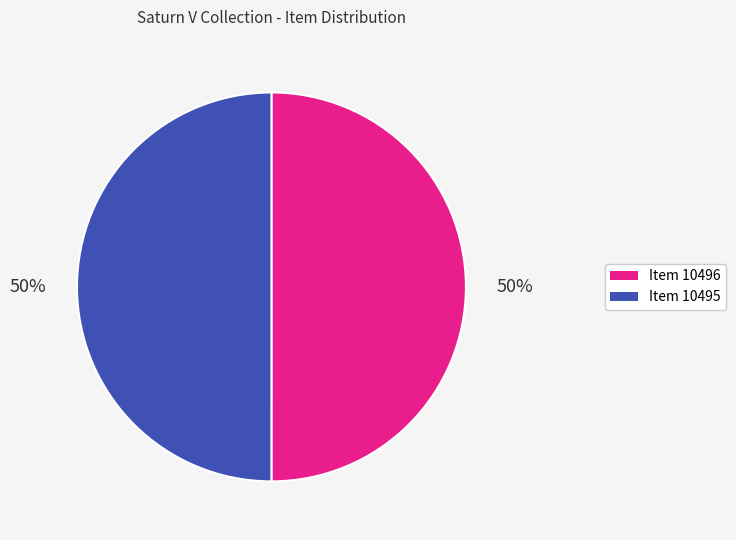

Approximately how many times larger is the value at Item 10496 compared to Item 10495?

1.0